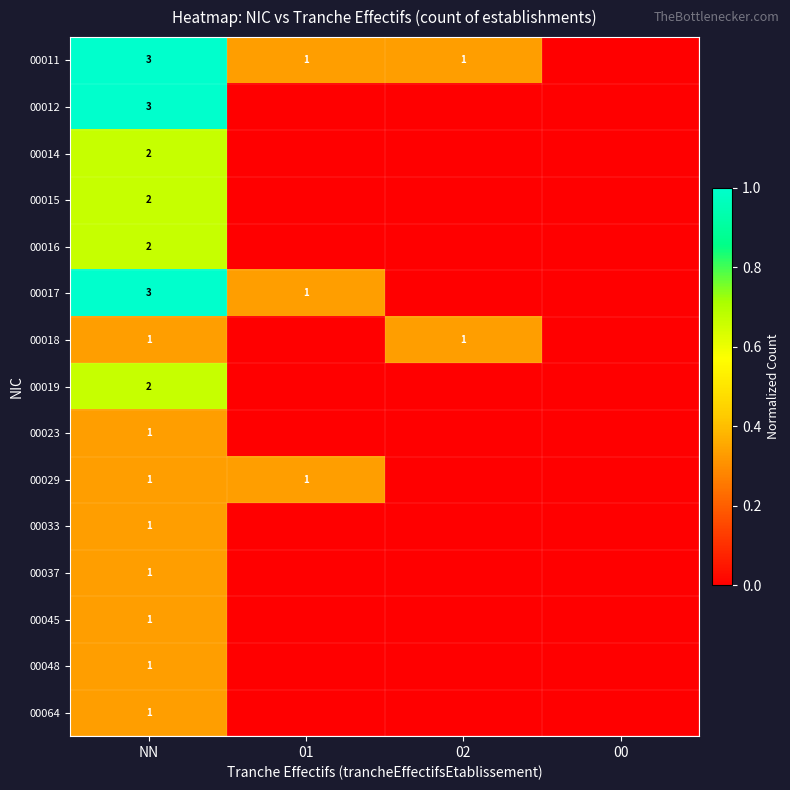

True or false: 00045 has a value of 1 at NN.

True